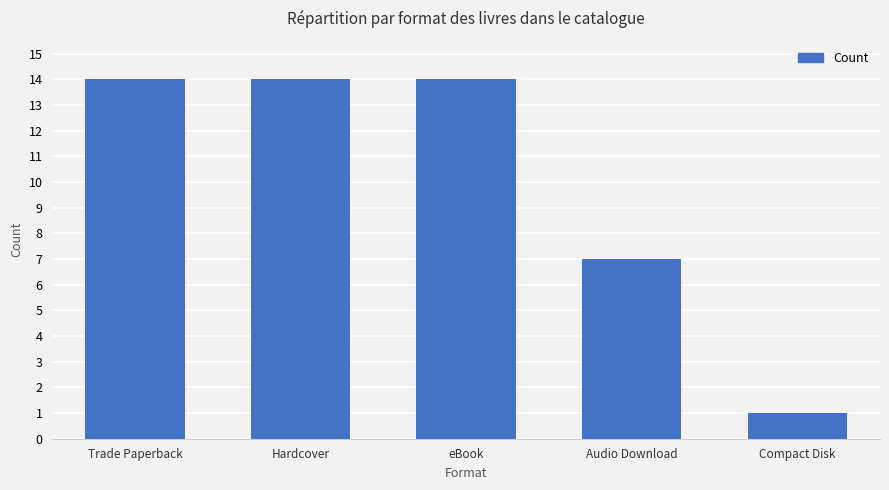

What is the maximum value shown in the chart?

14